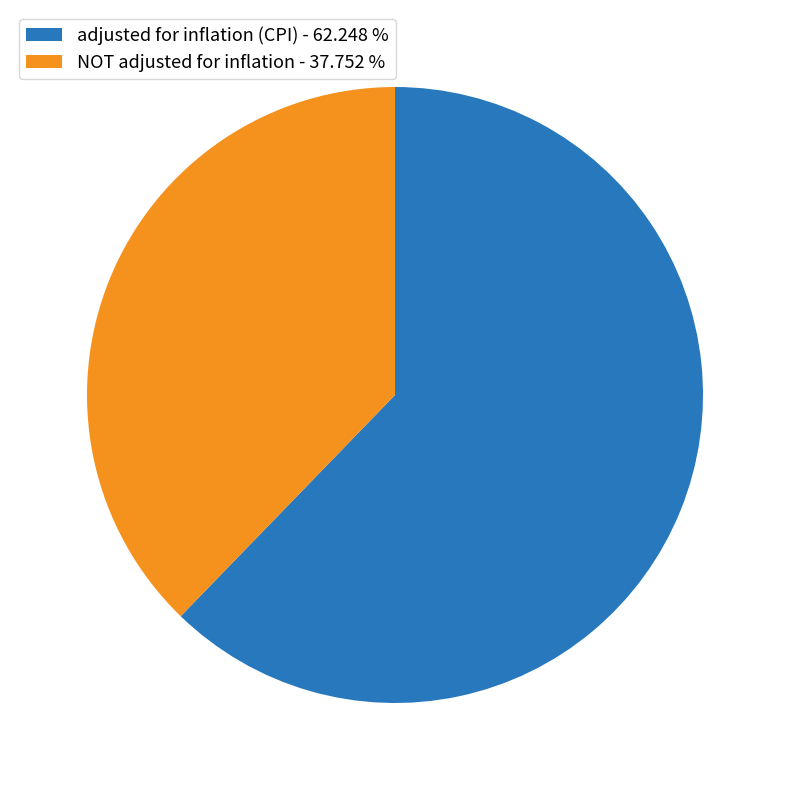

Between adjusted for inflation (CPI) - 62.248 % and NOT adjusted for inflation - 37.752 %, which is larger?

adjusted for inflation (CPI) - 62.248 %